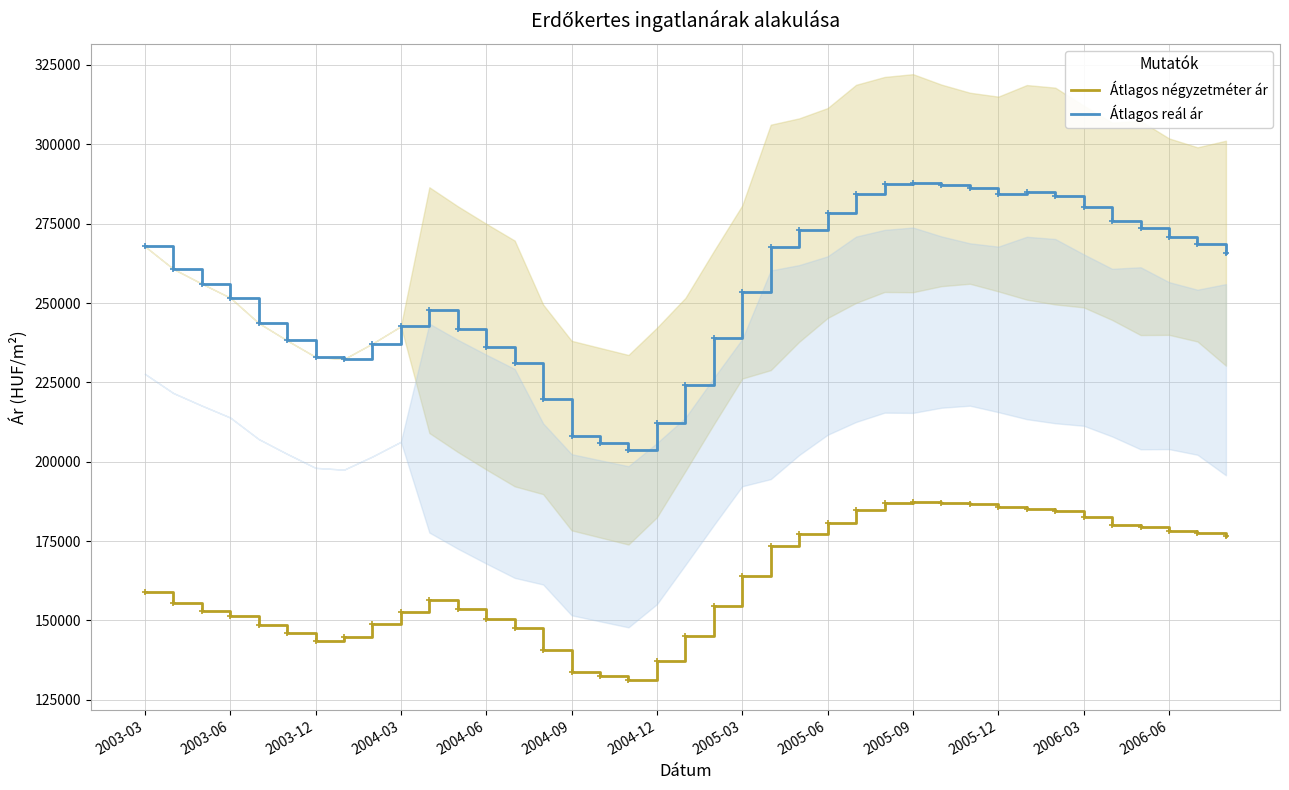

What is the lowest value of the Átlagos reál ár series?

203778